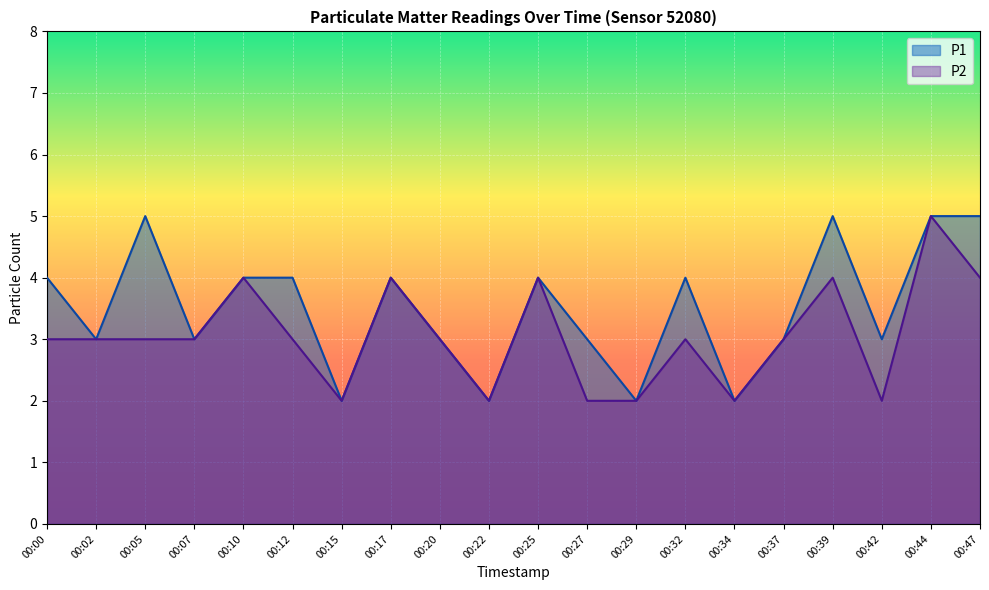

What is the difference between the P2 values at 00:29 and 00:17?

2